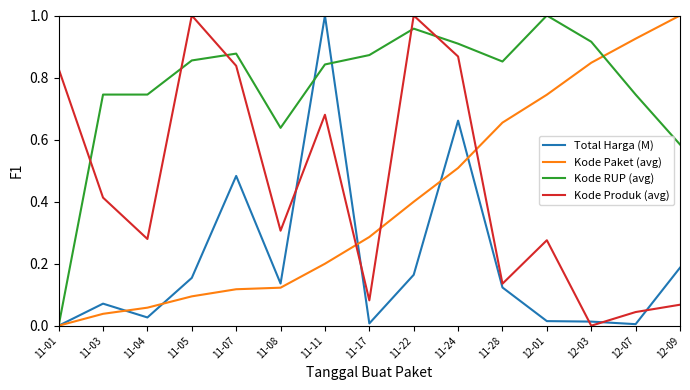

How many lines are shown in the chart?

4